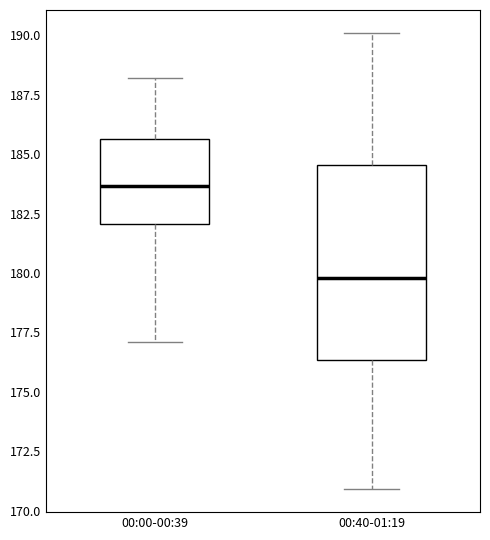

Reading left to right, read every box against the y-axis: the position of its median line, the range the box covers, and the ends of its whiskers. The values are not printed on the chart, so give them approximately, as read against the axis.

00:00-00:39: median 183.5, box 182.0 to 185.5, whiskers 177.0 to 188.0
00:40-01:19: median 180.0, box 176.5 to 184.5, whiskers 171.0 to 190.0